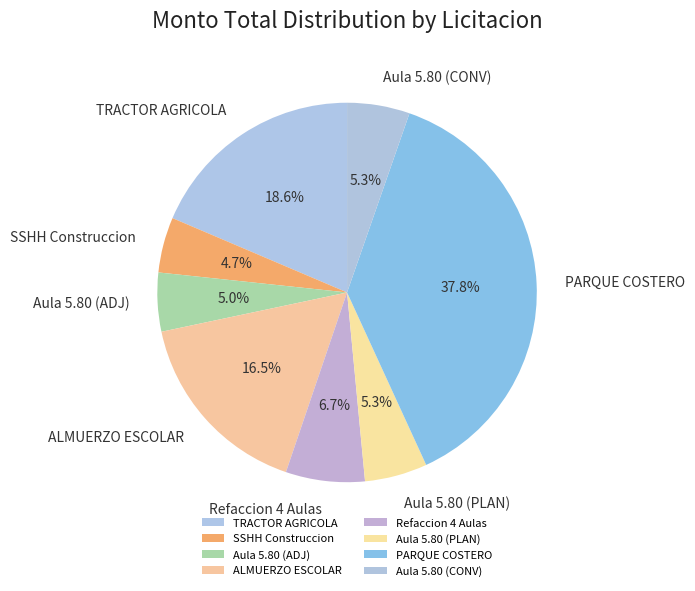

How many slices are in this pie chart?

8